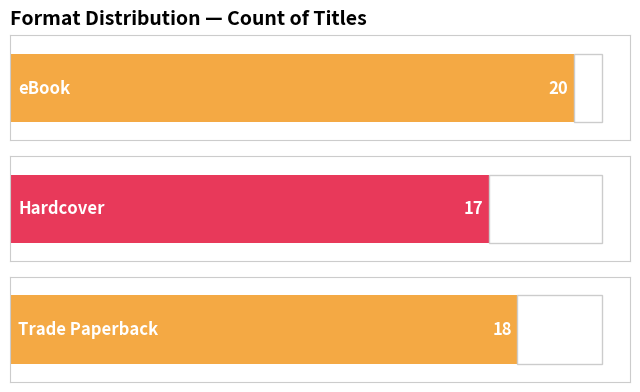

How many series are shown in this chart?

1